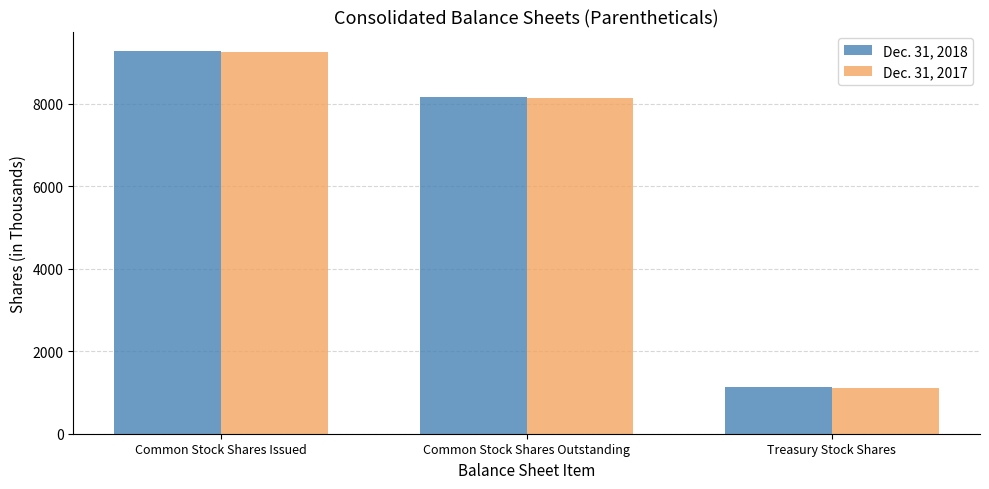

True or false: Dec. 31, 2017 has a value of 8134 at Common Stock Shares Outstanding.

True